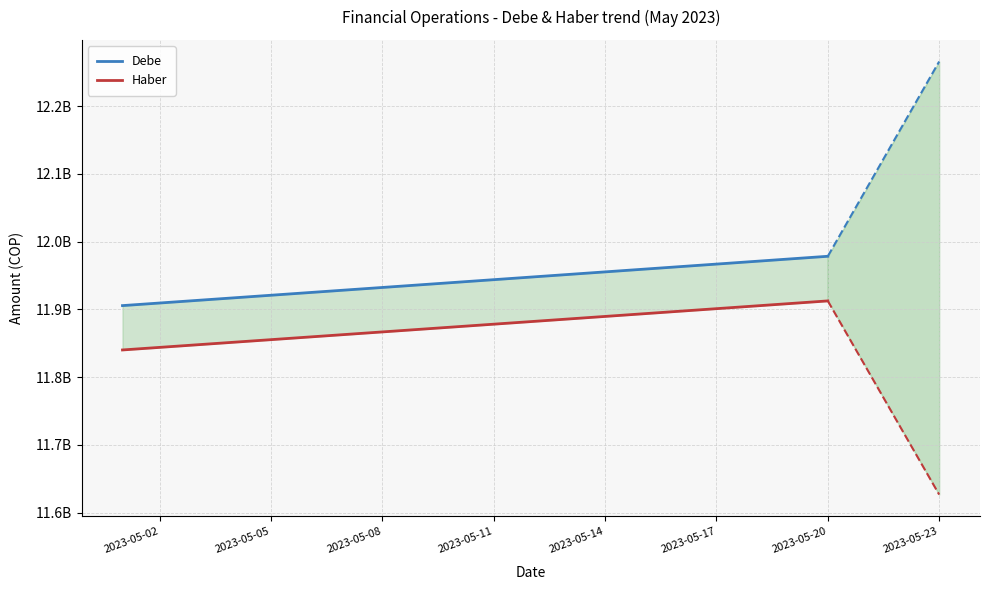

Where does the Haber series first go above 11878122681?

2023-05-11